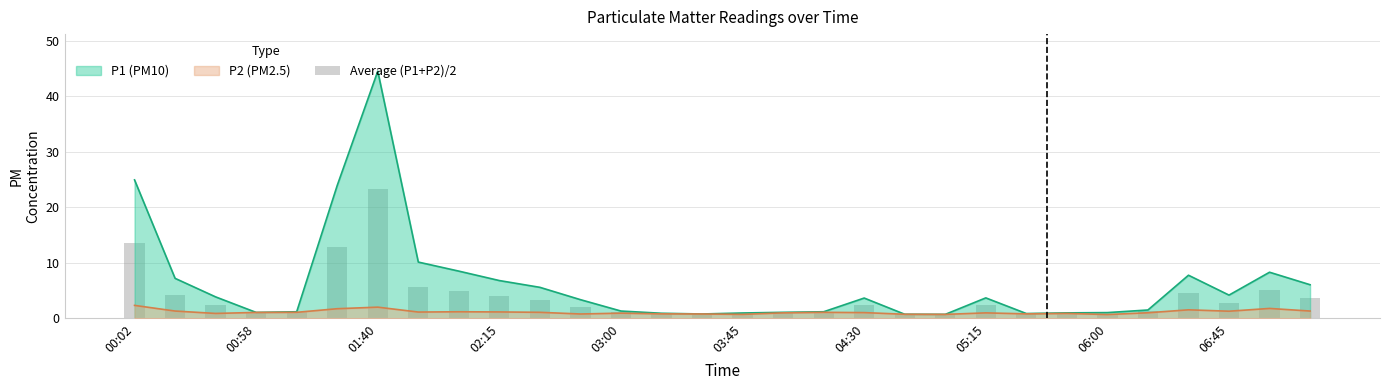

What position from the right is 14?

16